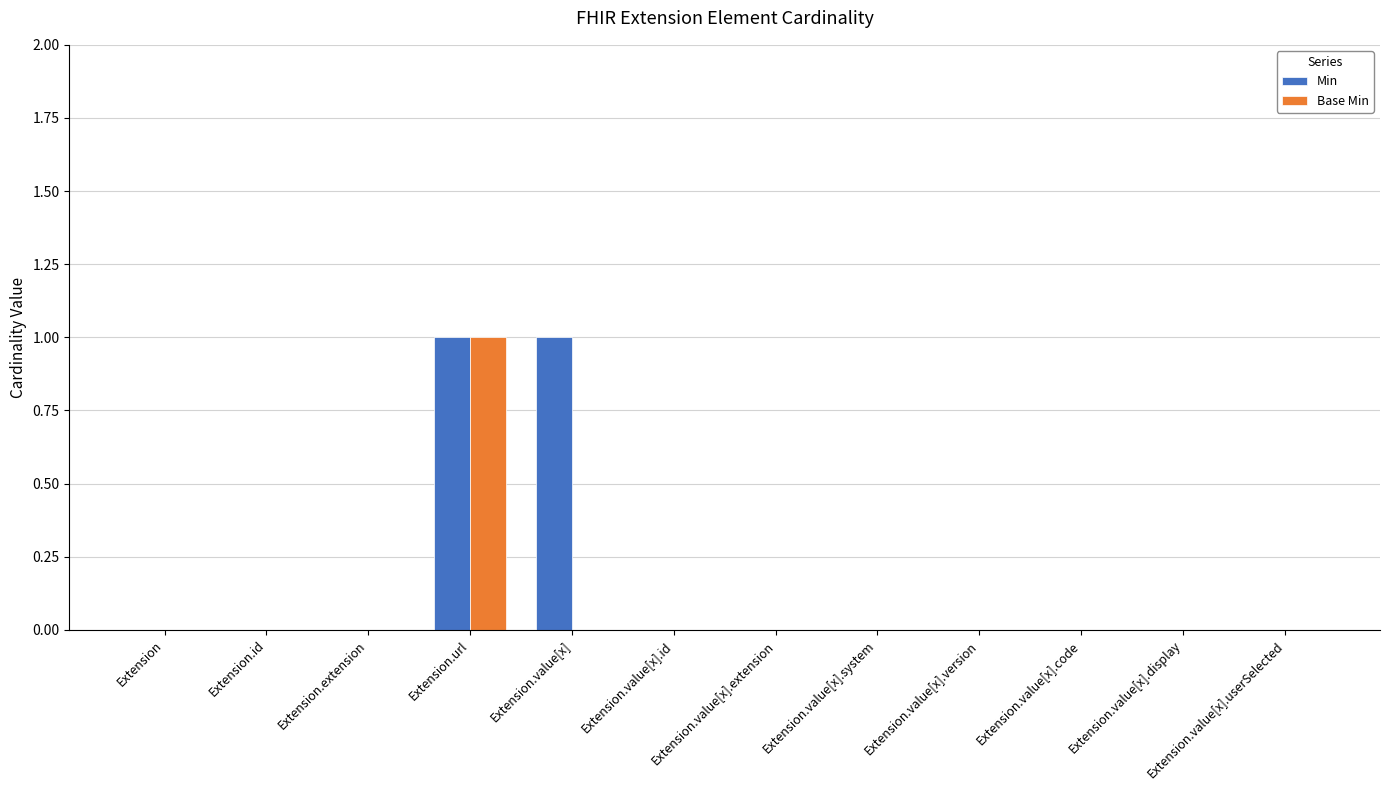

True or false: Base Min has a value of 0 at Extension.value[x].code.

True